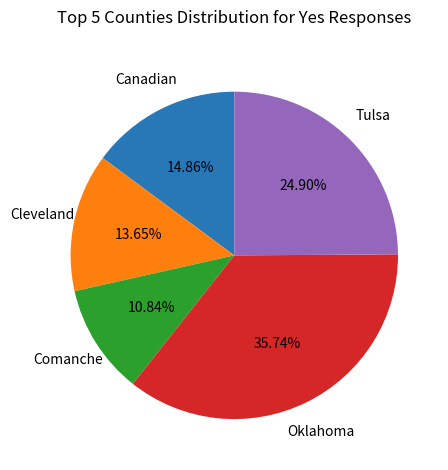

Is there any slice that represents more than half of the pie?

No